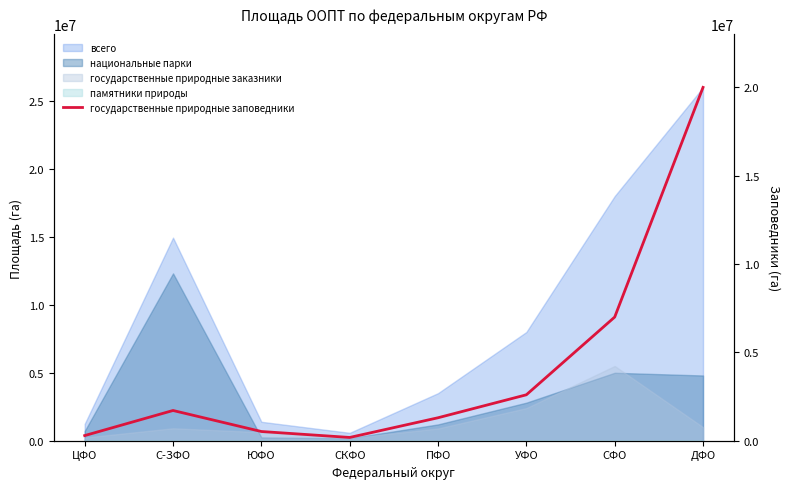

The chart shows a value of 291427.5 at ЦФО. True or false?

True